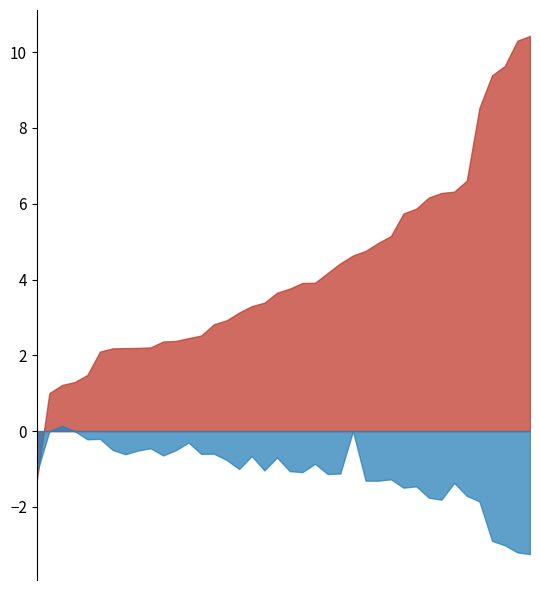

What is the highest value of the eta1 series?

10.4